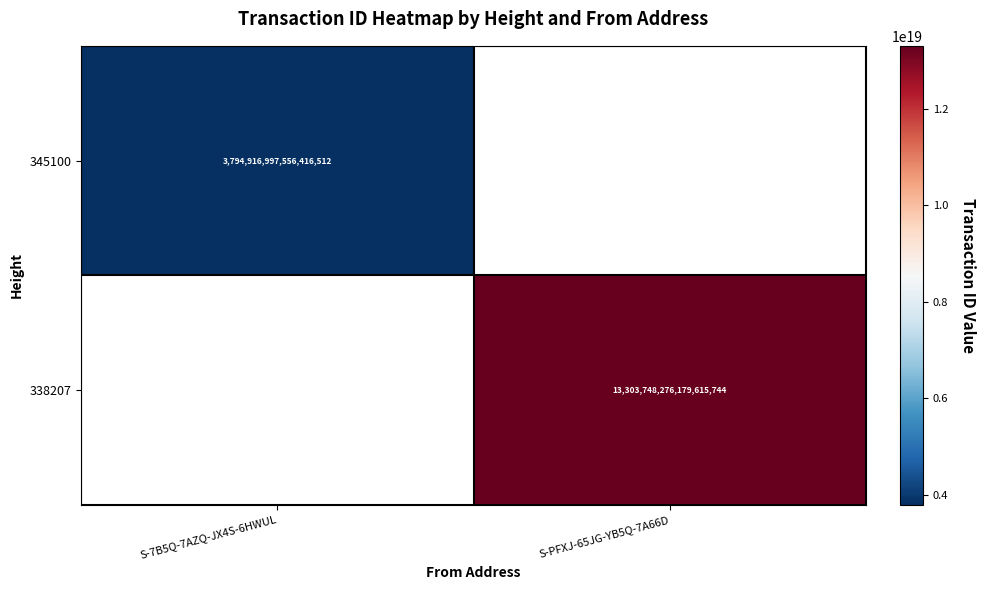

The value of 338207 at S-PFXJ-65JG-YB5Q-7A66D is 22052904400582443008. True or false?

False